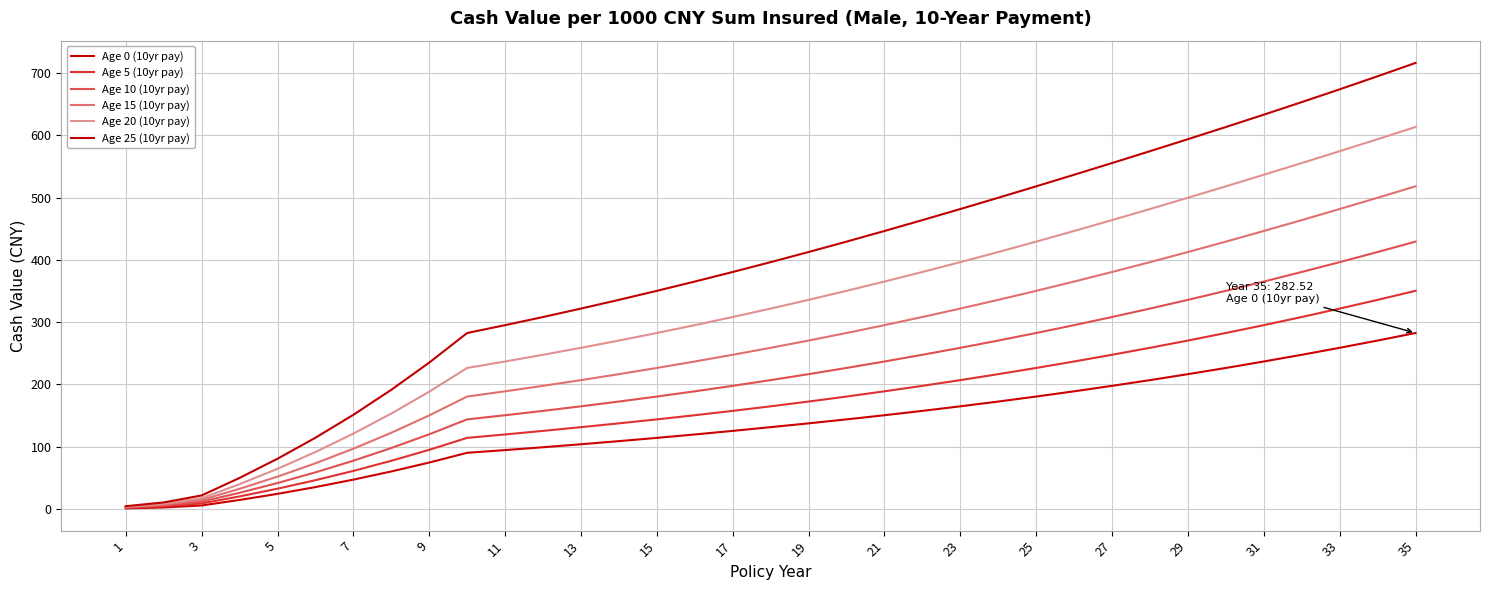

How many lines are shown in the chart?

6